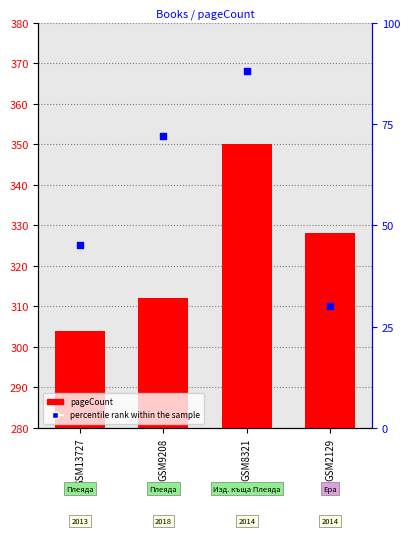

Which series contains the lowest Y value?

percentile rank within the sample